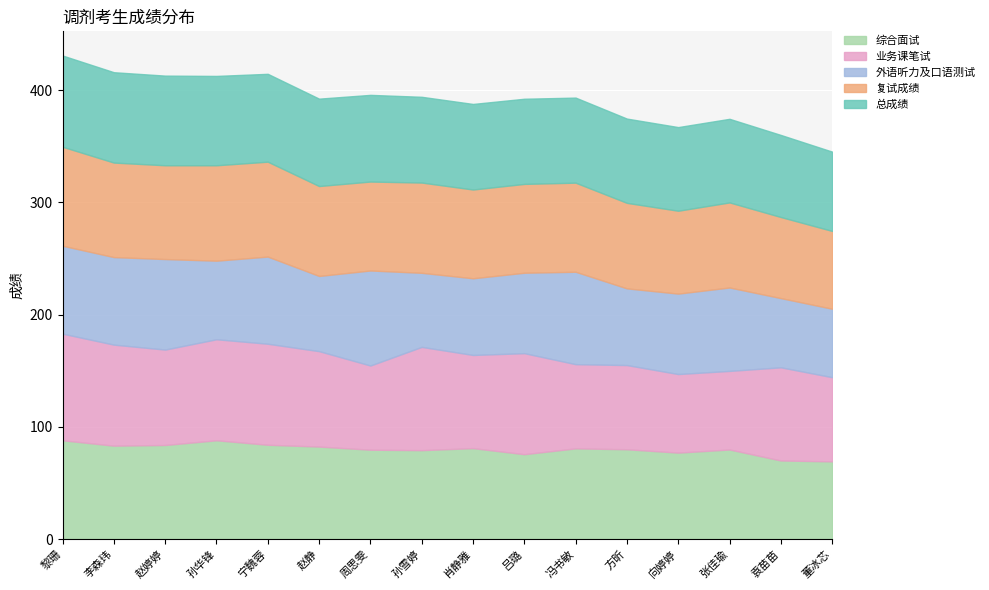

Is the value of 业务课笔试 at 宁魏蓉 greater than the value of 综合面试 at 张佳瑜?

Yes